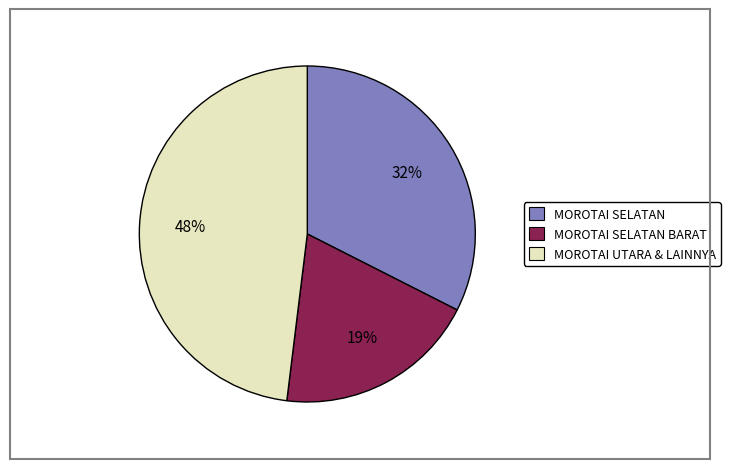

To the nearest percent, what is the difference between the largest and smallest slice percentages?

29%